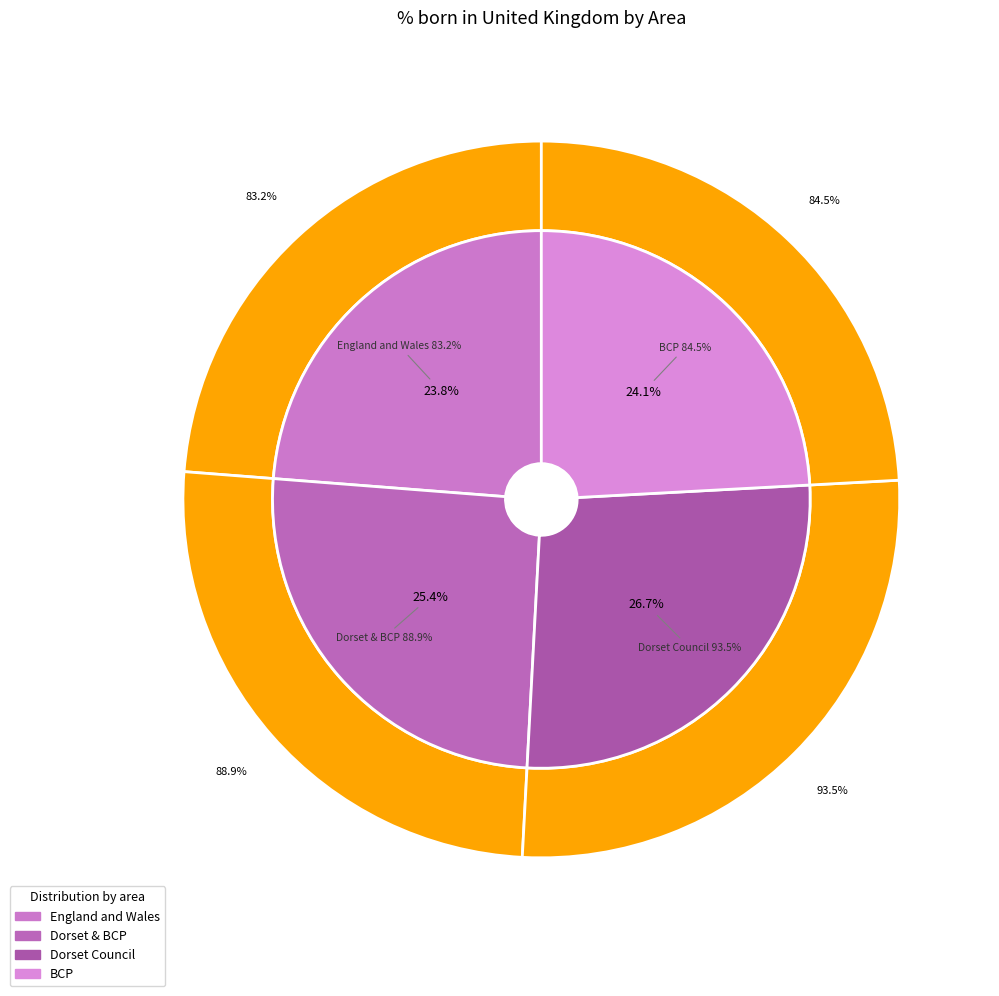

Which slice is the smallest?

England and Wales